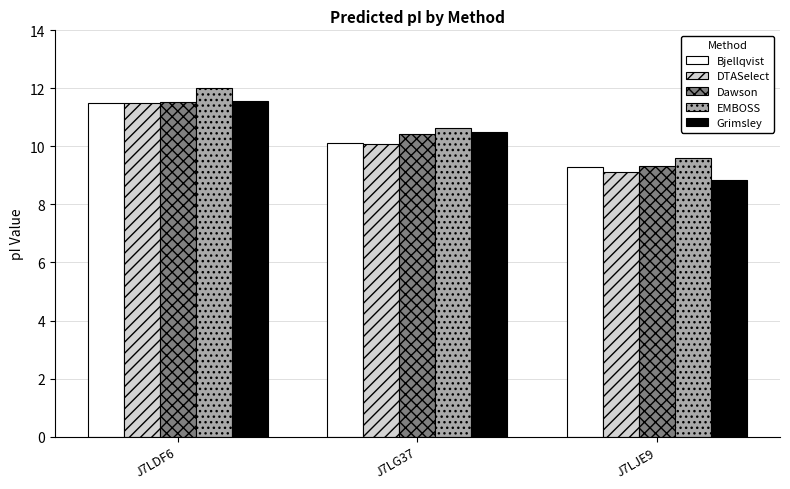

True or false: DTASelect has a value of 9.1 at J7LJE9.

True